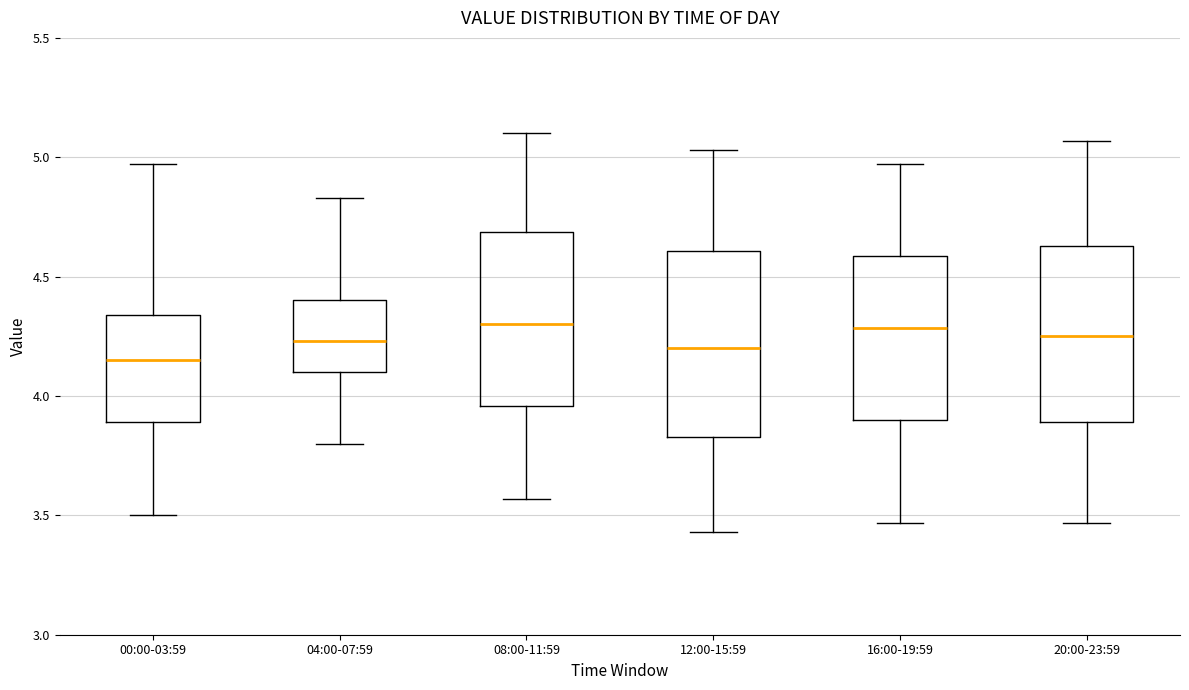

Where does the median line of the box for 04:00-07:59 sit on the y-axis? The values are not printed on the chart, so give them approximately, as read against the axis.

4.25